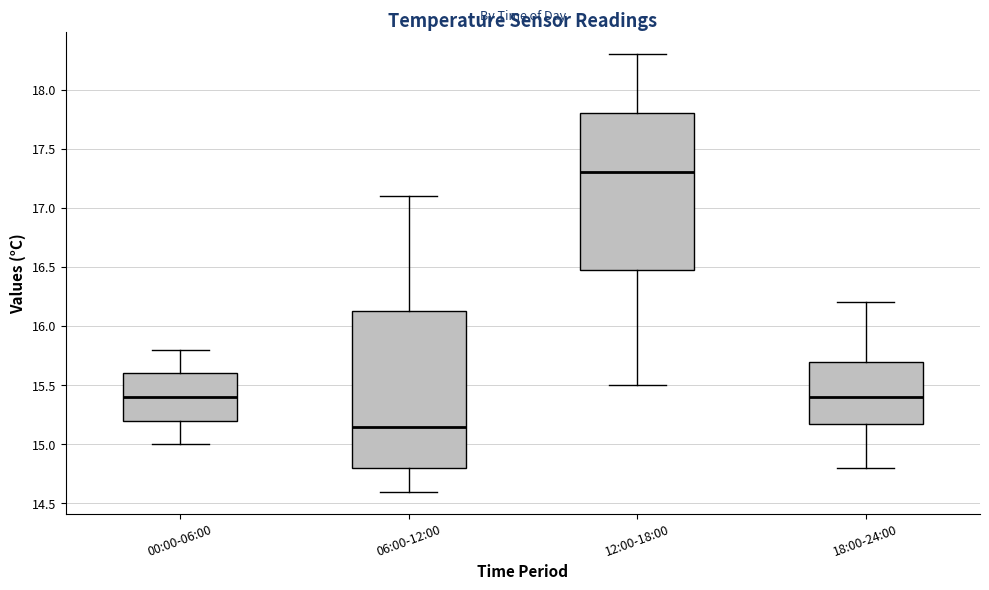

Where does the median line of the box for 18:00-24:00 sit on the y-axis? The values are not printed on the chart, so give them approximately, as read against the axis.

15.40